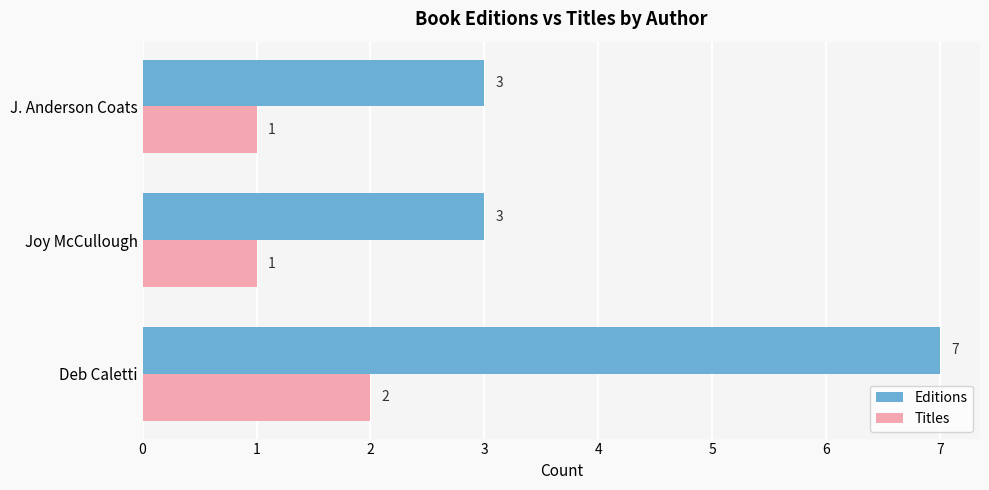

Which series has the largest range (max minus min)?

Editions